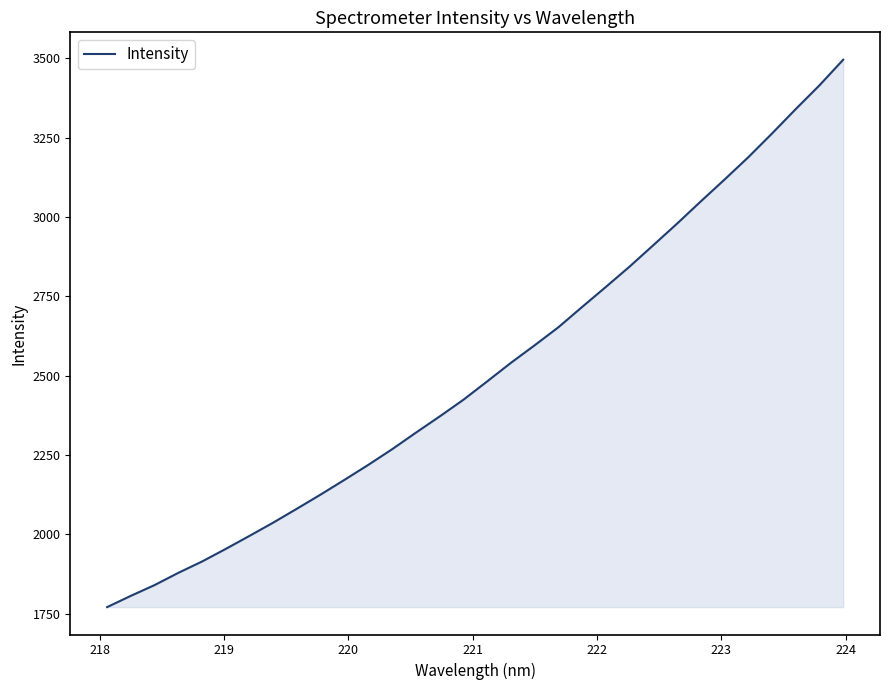

What is the minimum value shown in the chart?

1770.5